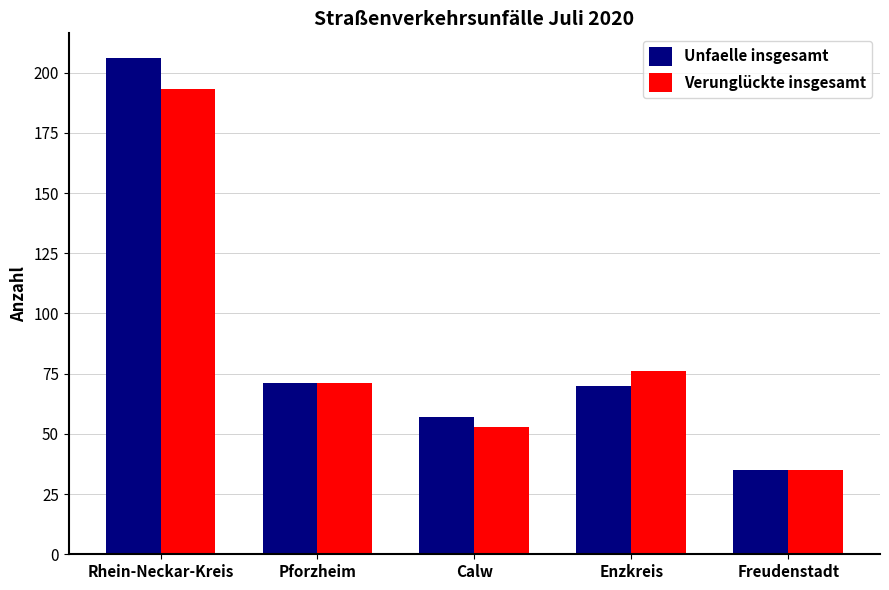

How many groups of bars are there?

5